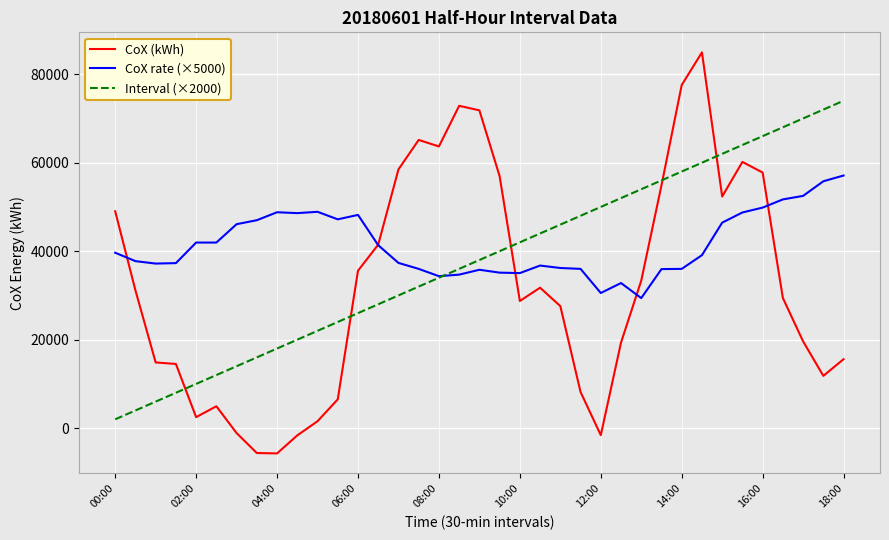

How many values in the CoX rate (×5000) series are below 39100?

18